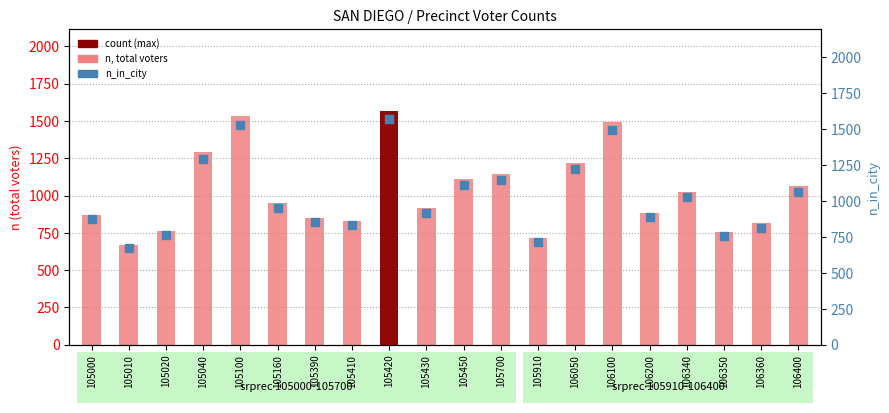

Which series contains the highest Y value?

n (total voters)